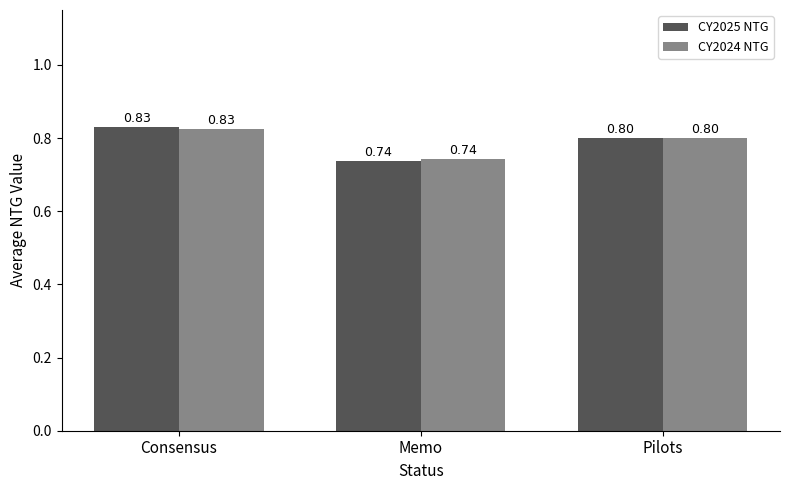

How many data points does each series have?

3